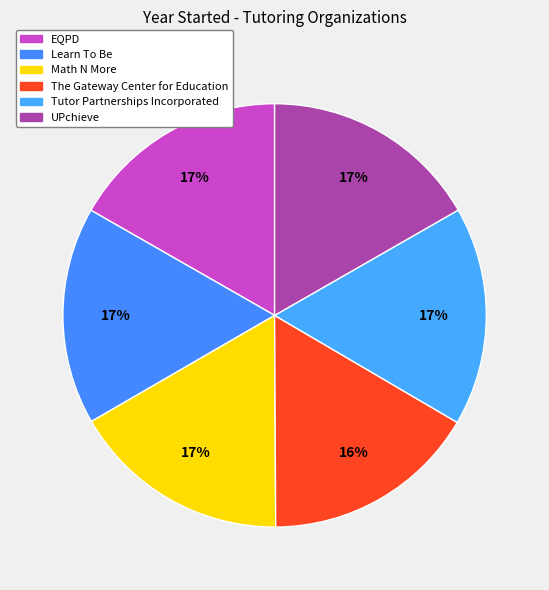

To the nearest percent, what portion does Math N More represent?

17%